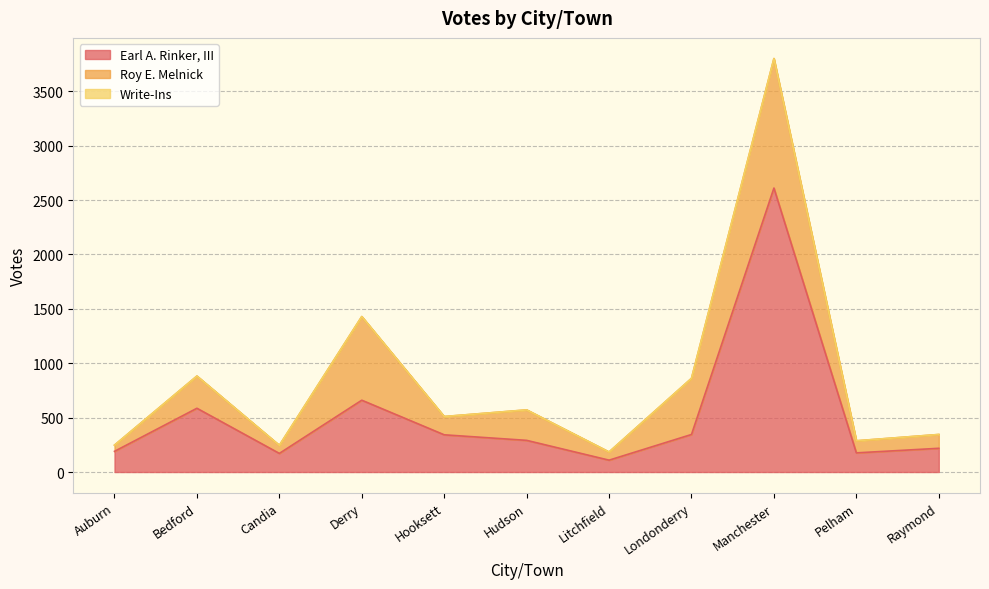

What is the value of the Roy E. Melnick point at the 8th from the left?

516